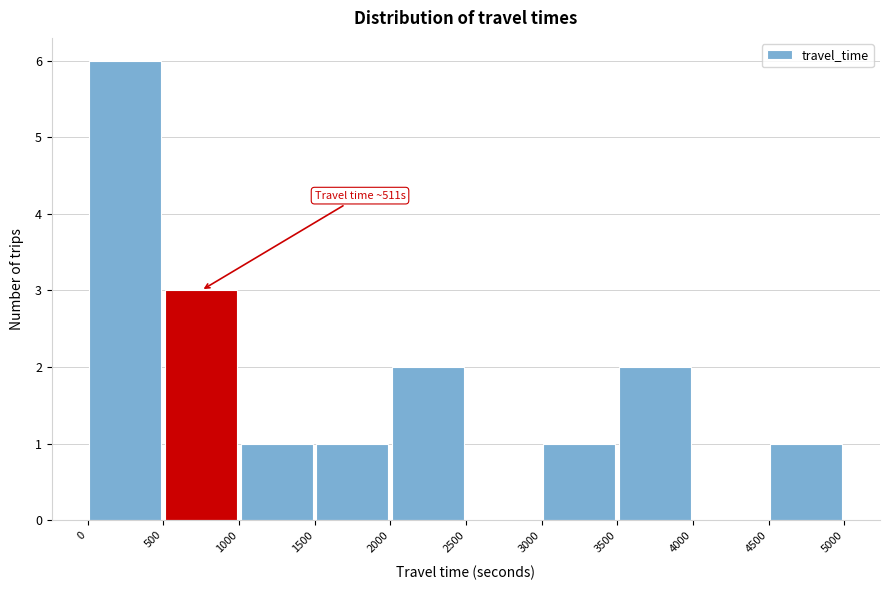

Over which range of the x-axis is the bar tallest?

0 to 500